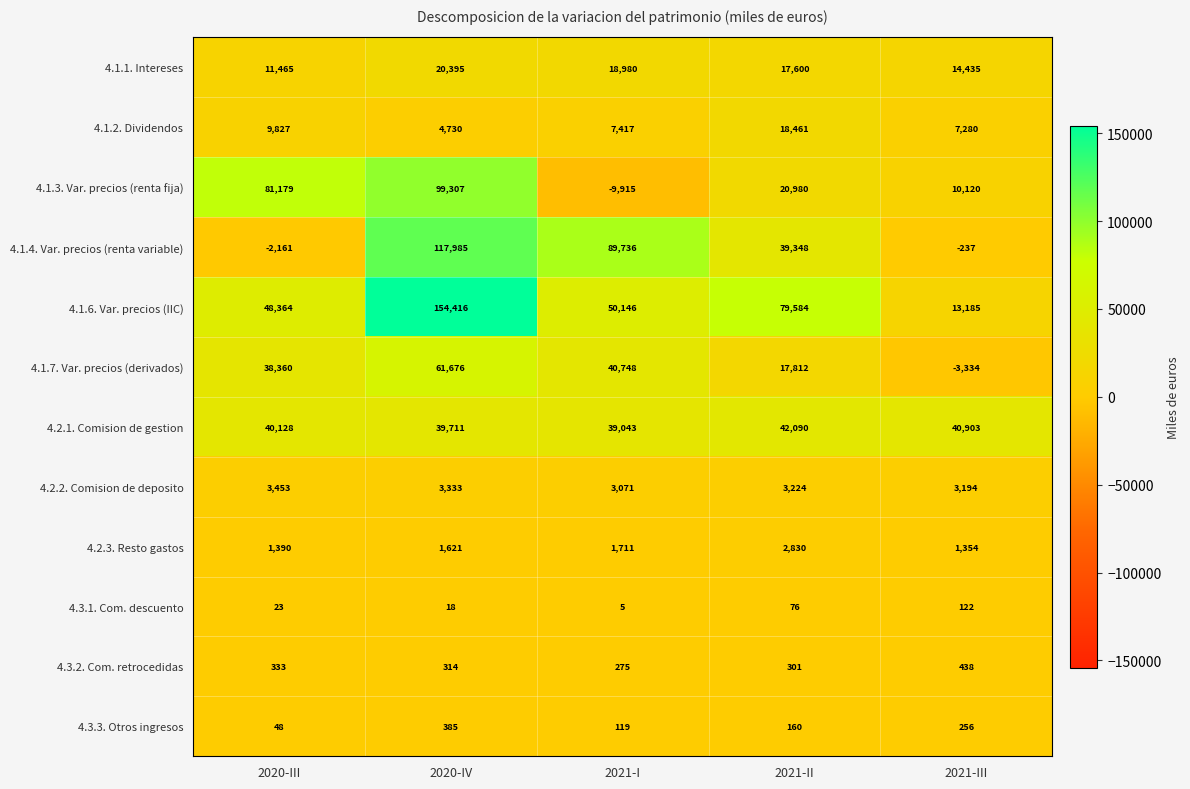

What is the total value across all series at 2021-II?

242466